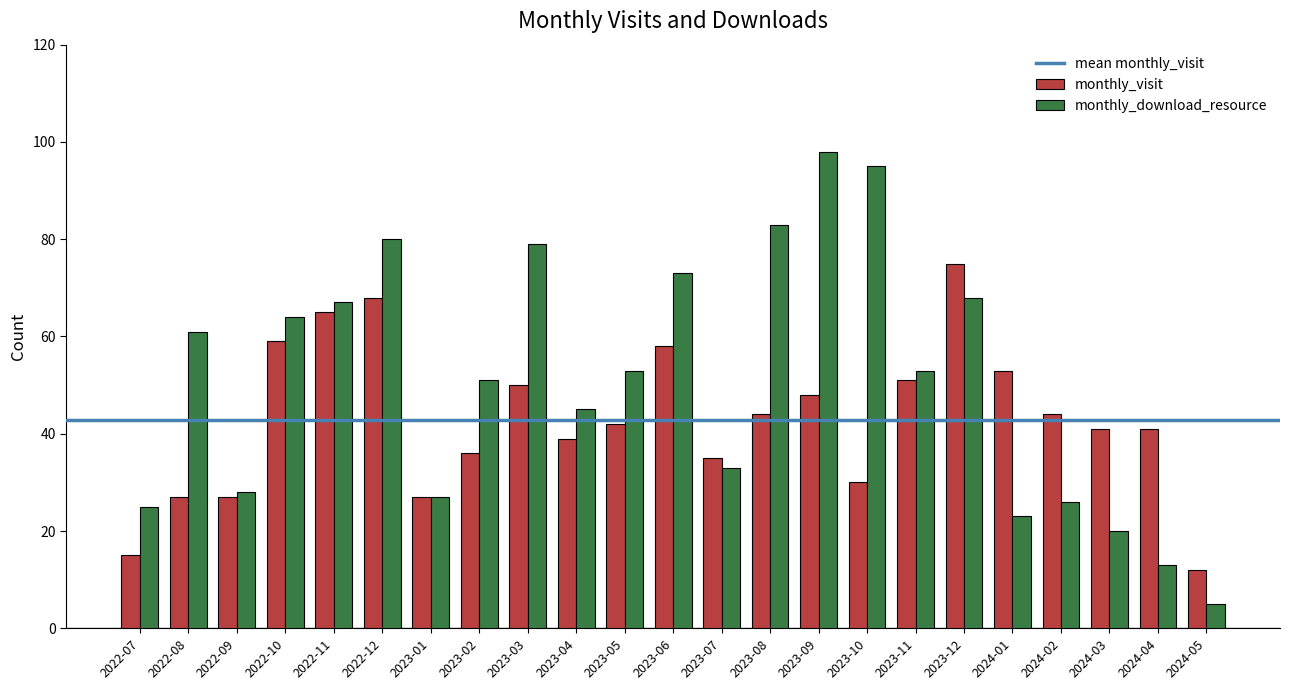

What is the label of the 1st bar from the right?

2024-05